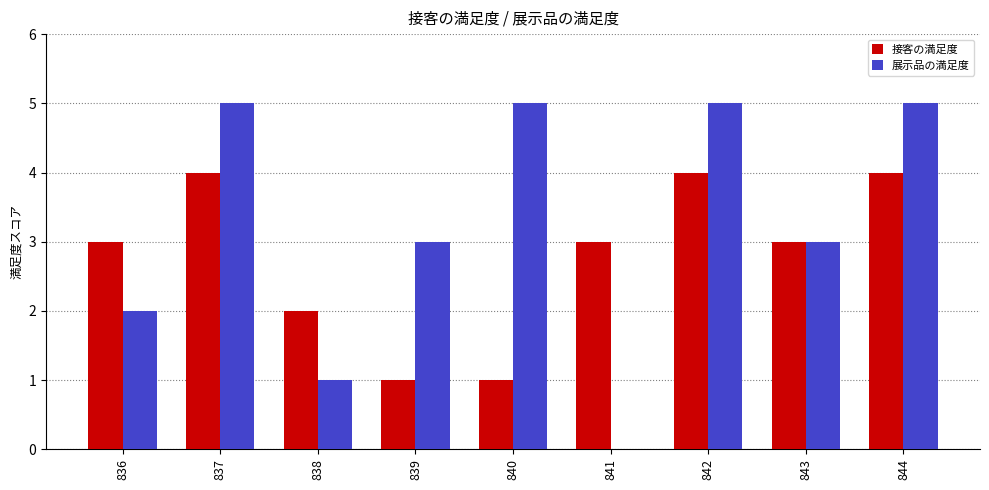

How many data points does each series have?

9